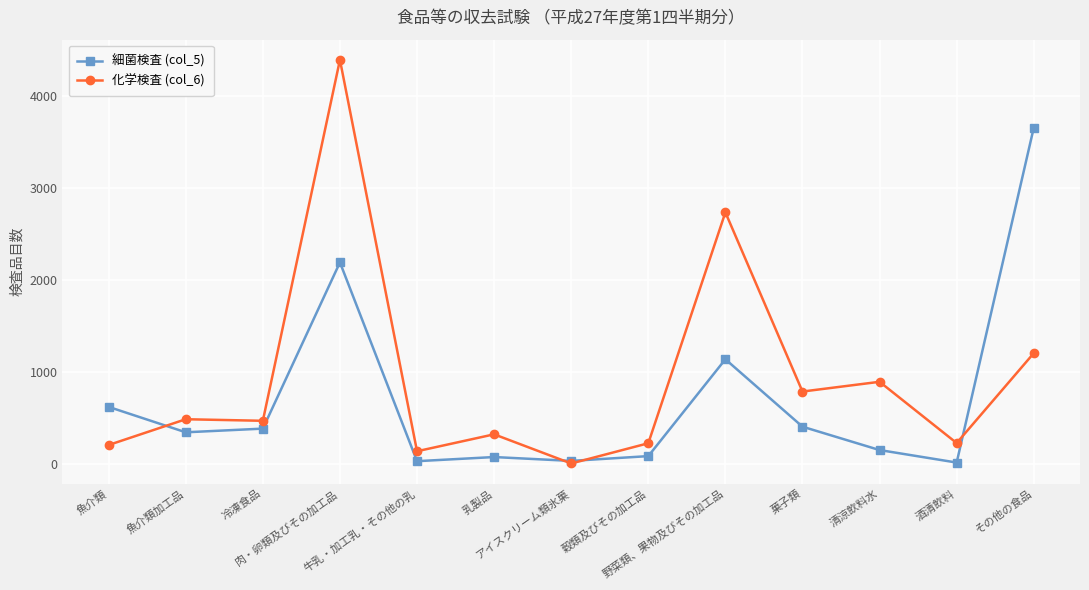

Which series has the largest total across all categories?

化学検査 (col_6)